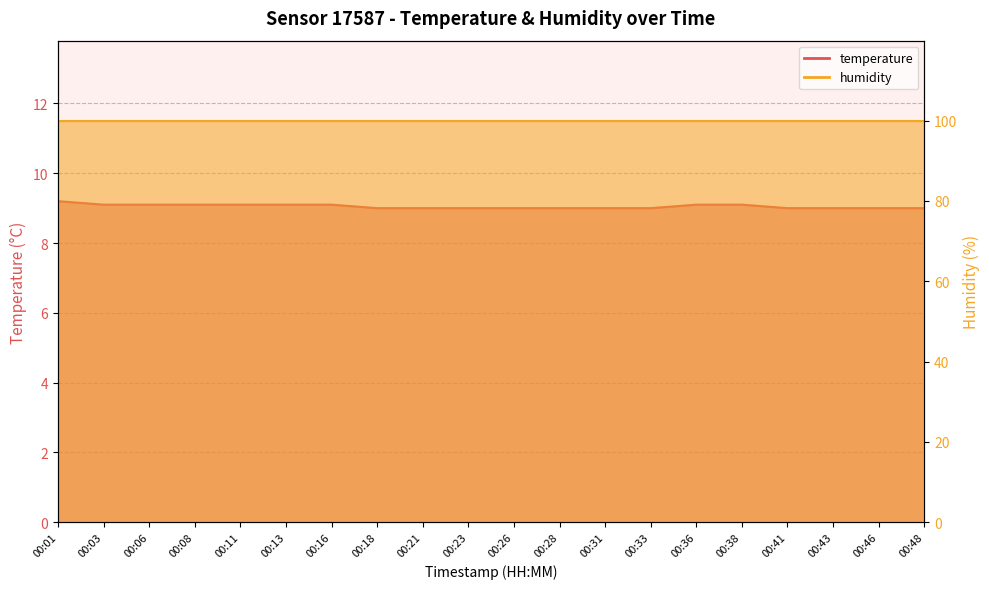

What is the sum of the values at 00:33 and 00:01?

18.2